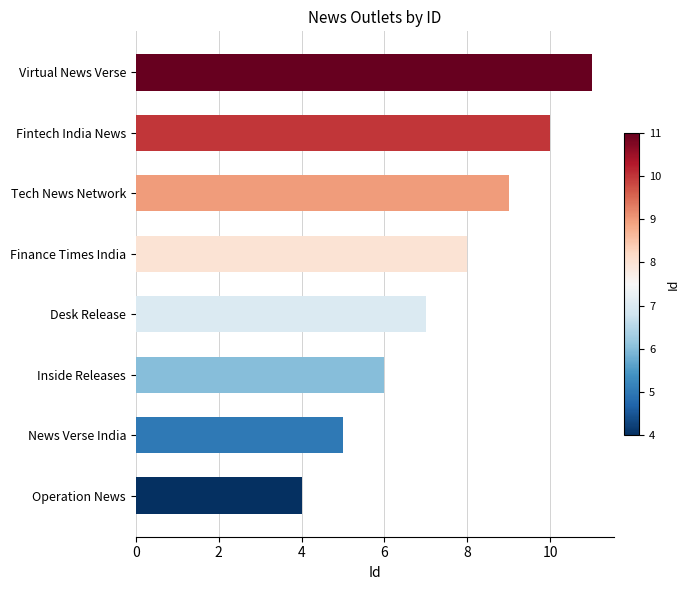

Which category has the lowest value across all series?

Operation News